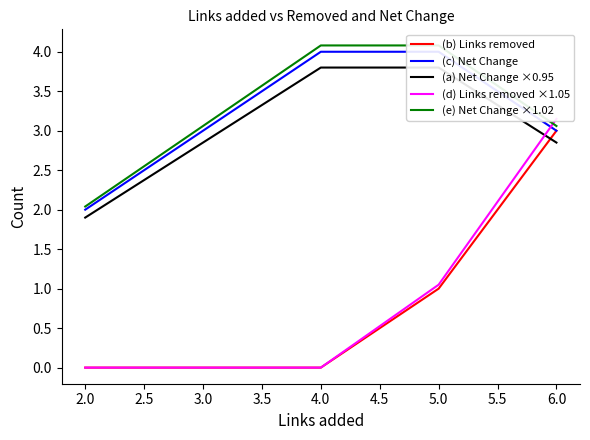

True or false: (b) Links removed has a value of 0 at 3.0.

True